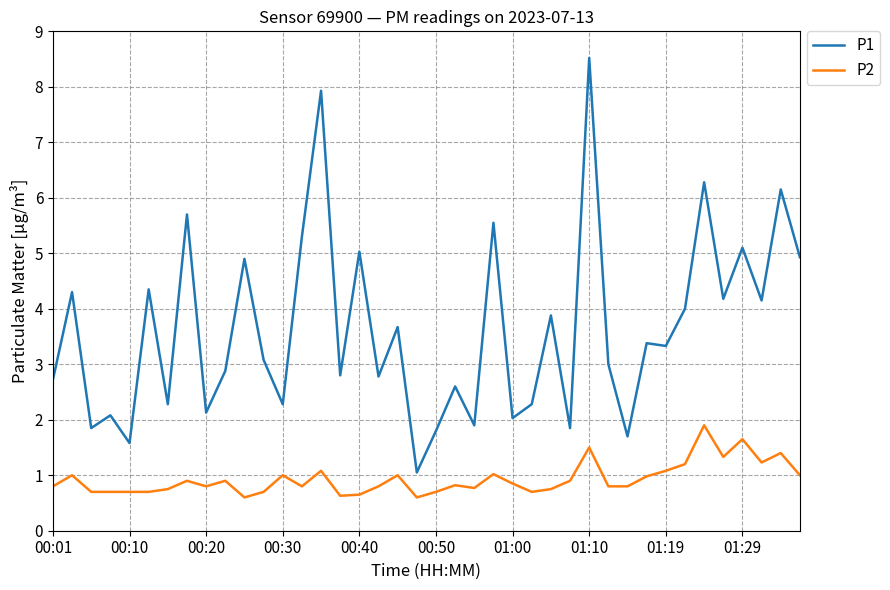

Which series has the widest spread of values?

P1